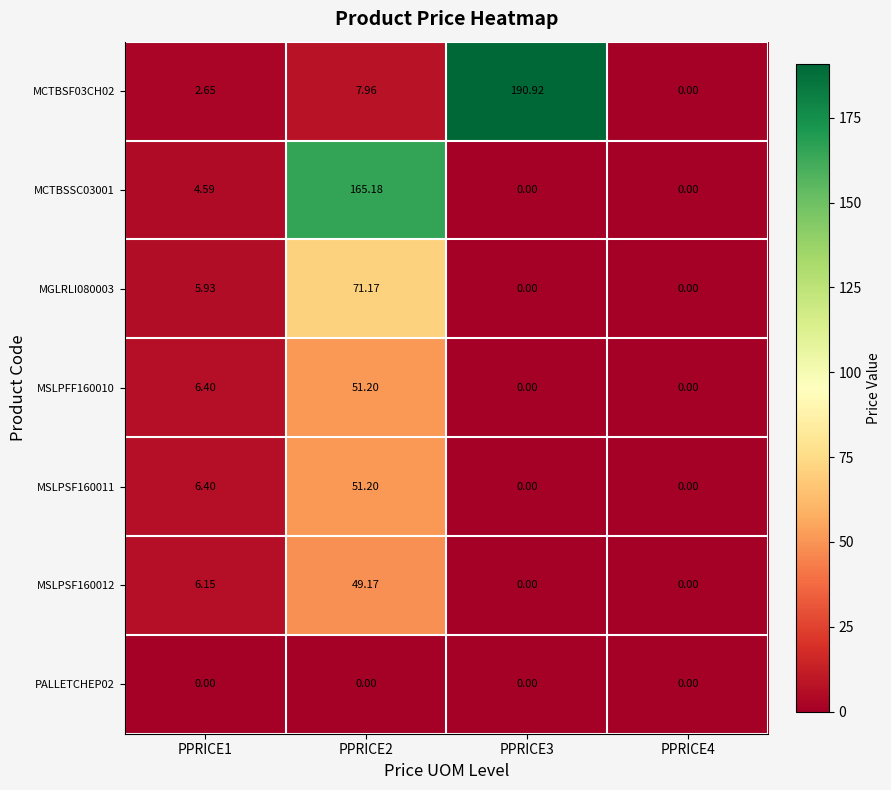

Which series changed the most between PPRICE1 and PPRICE3?

MCTBSF03CH02